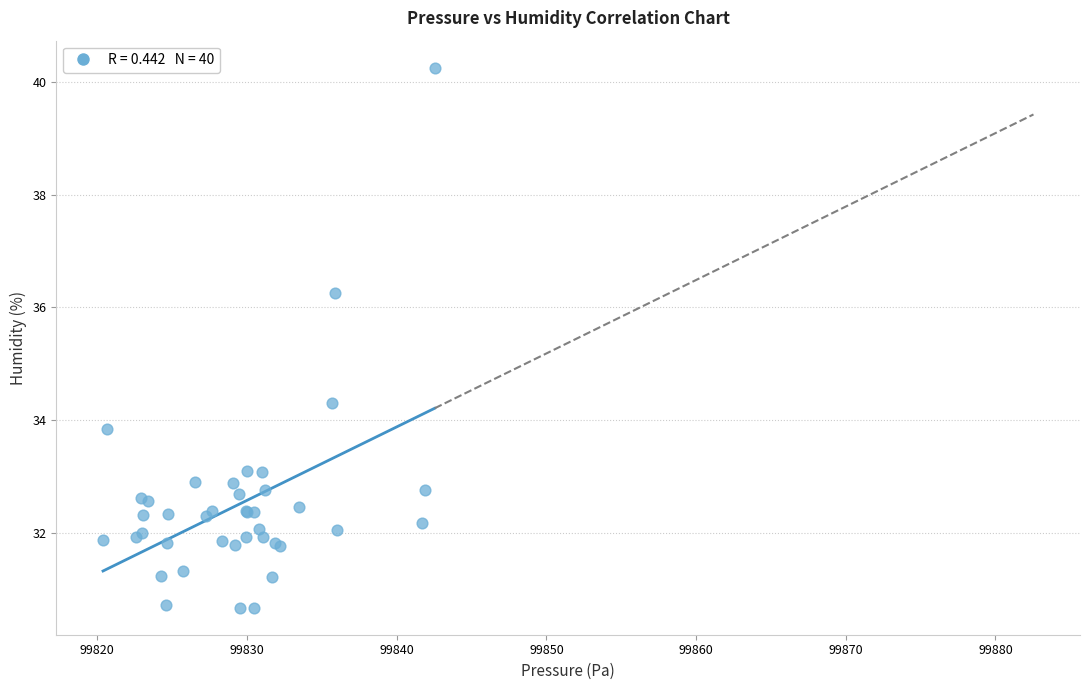

What Y value in the scatter plot is closest to 35?

34.3